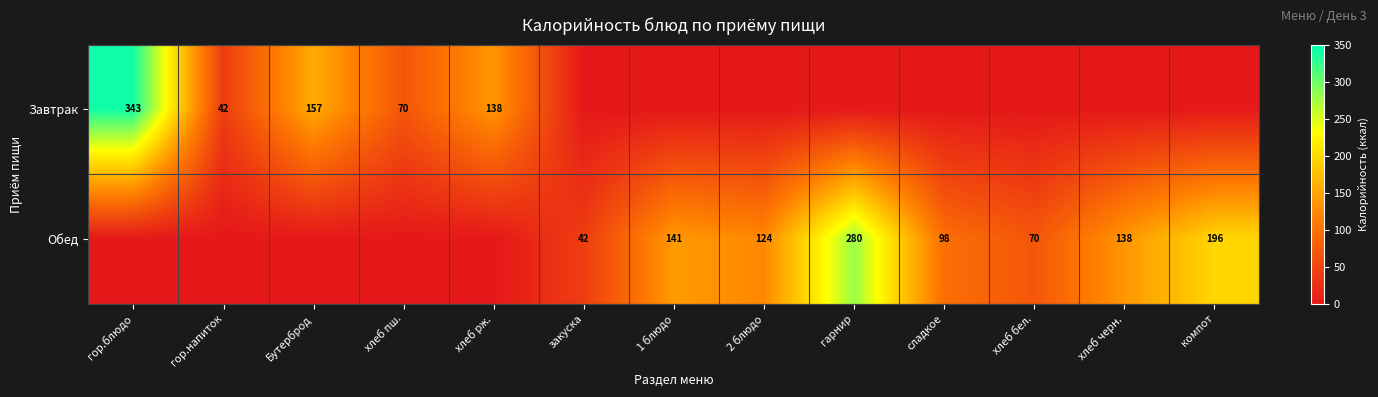

Is the value of Обед at 1 блюдо greater than the value of Завтрак at гор.блюдо?

No